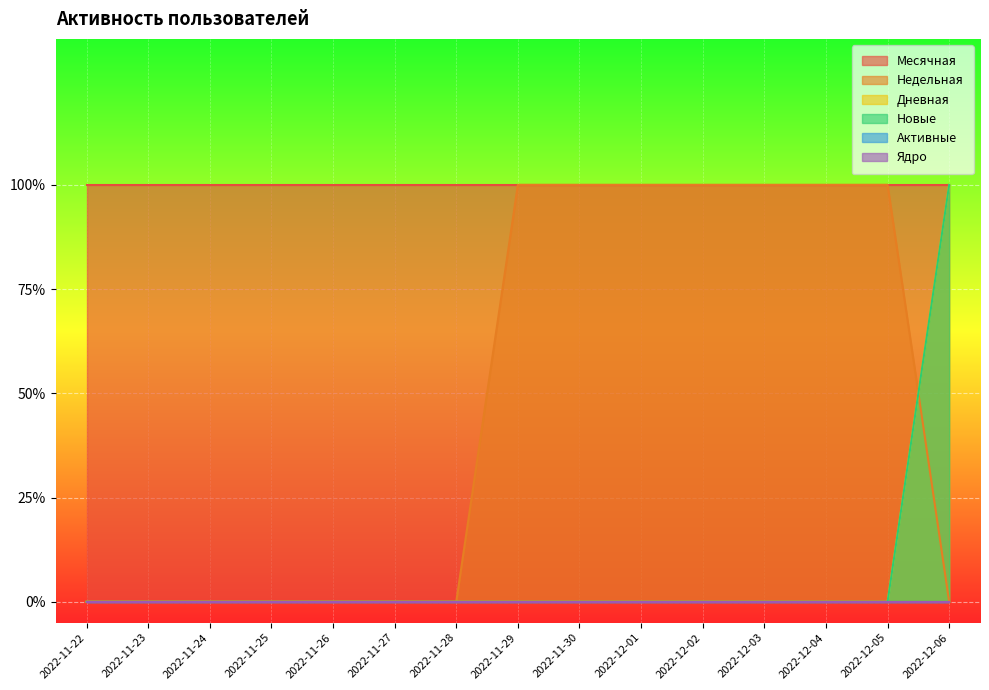

True or false: Новые has more than 1 points higher than both neighbors.

False